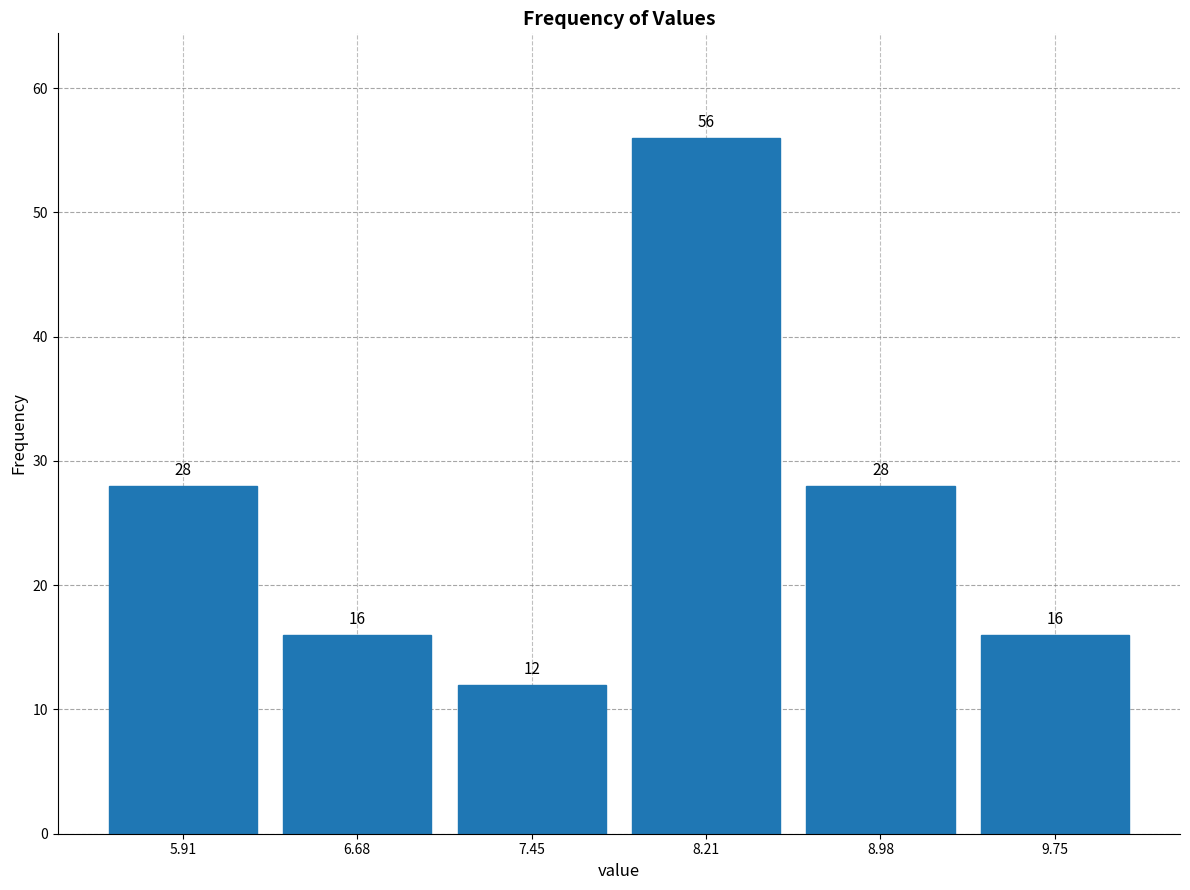

Reading left to right, transcribe this chart: for each bar, give the range it covers on the x-axis and its height. The bar edges are not printed on the chart, so give them approximately, as read against the axis.

5.5 to 6.3: 28
6.3 to 7.1: 16
7.1 to 7.8: 12
7.8 to 8.6: 56
8.6 to 9.4: 28
9.4 to 10.1: 16